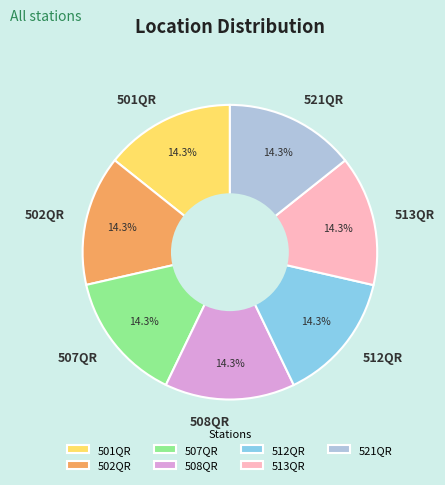

Is there a majority slice in this chart?

No